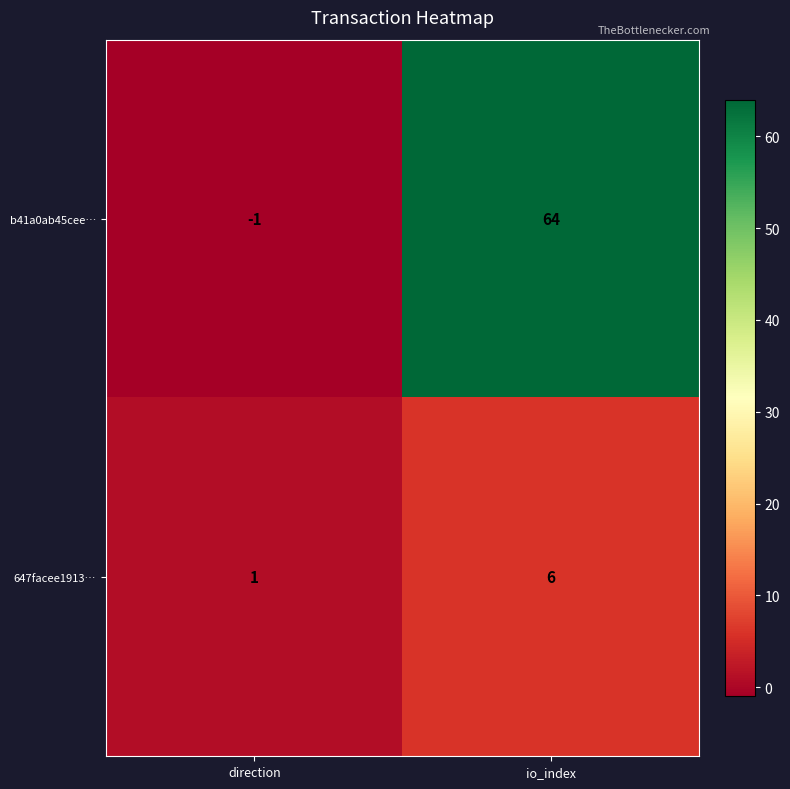

Which label corresponds to the largest value in the chart?

io_index